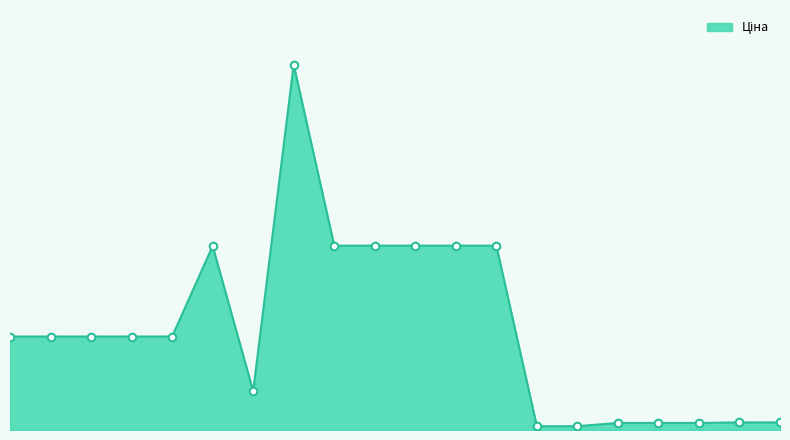

Does the chart have visible grid lines?

No